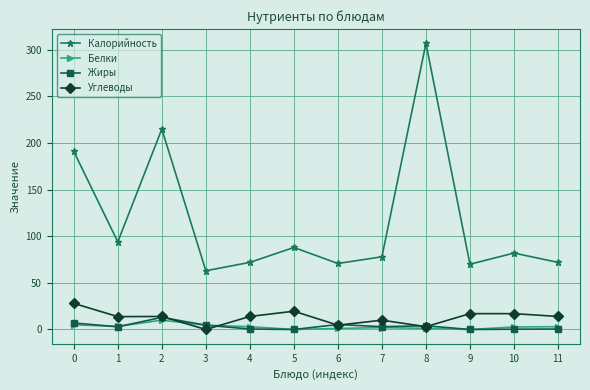

What is the value of the Калорийность point at the 1st from the left?

191.0